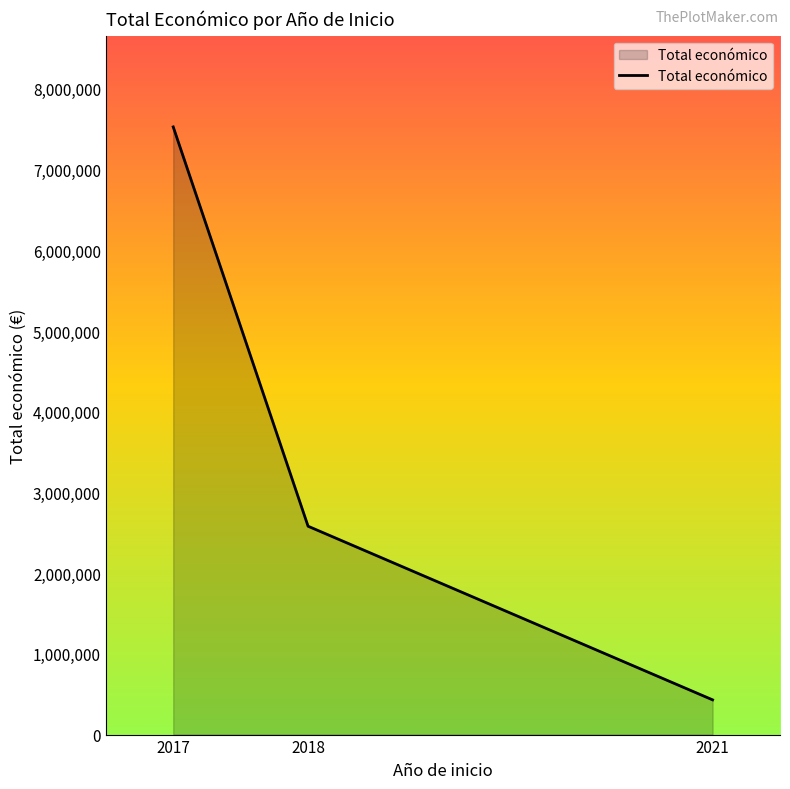

Rank the categories by value from highest to lowest.

2017, 2018, 2021